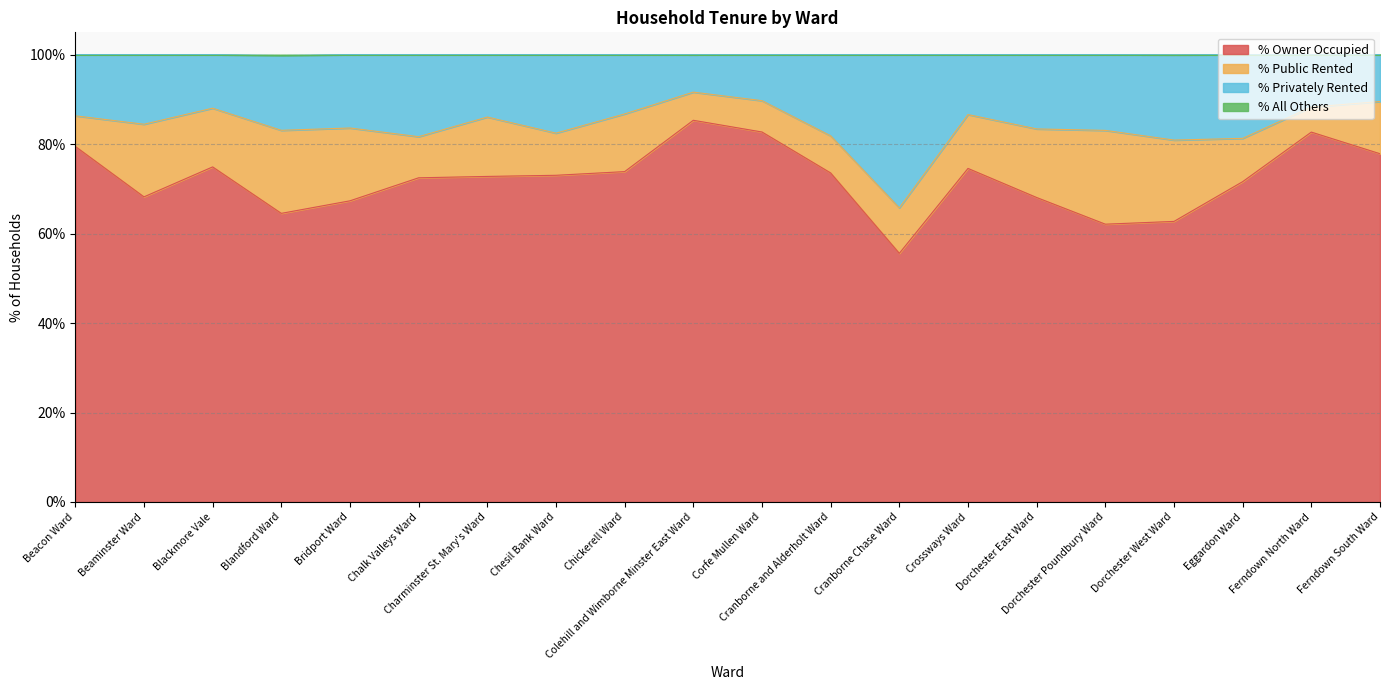

The value of % All Others at Ferndown South Ward is 168.2. True or false?

False